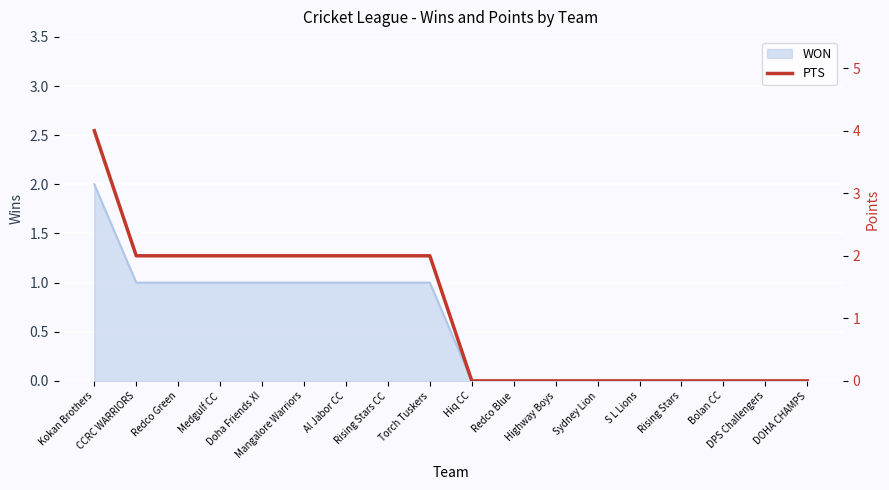

What value does the data have at Rising Stars CC?

2